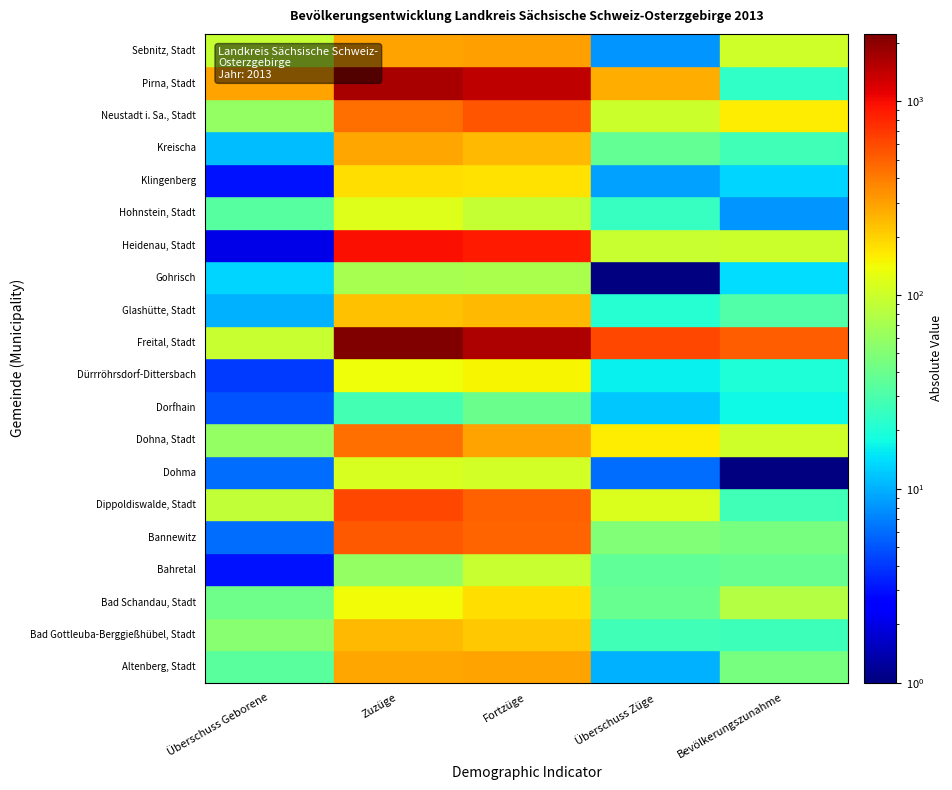

What is the difference between the Pirna, Stadt values at 4 and 1?

1712